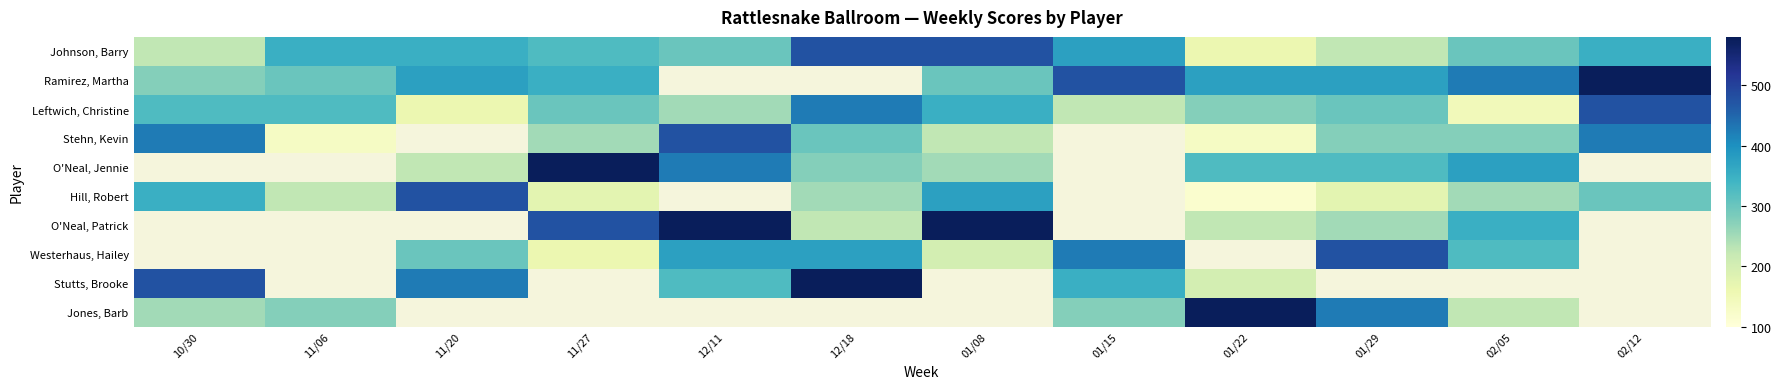

List the labels in order of Stehn, Kevin value, smallest first.

11/06, 11/20, 01/22, 01/08, 11/27, 01/29, 02/05, 12/18, 10/30, 12/11, 01/15, 02/12